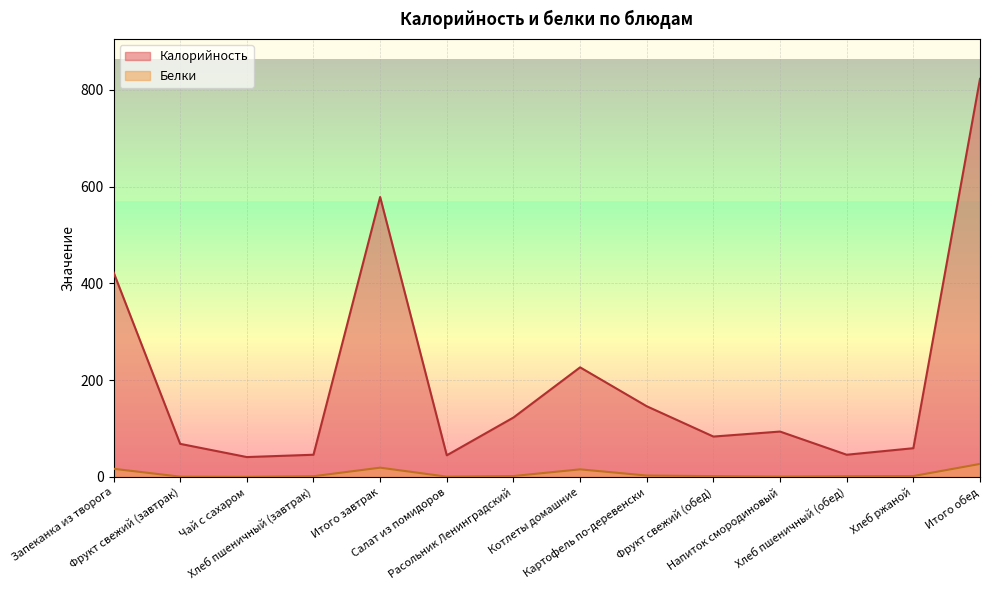

Does the chart display data point markers on the line(s)?

No